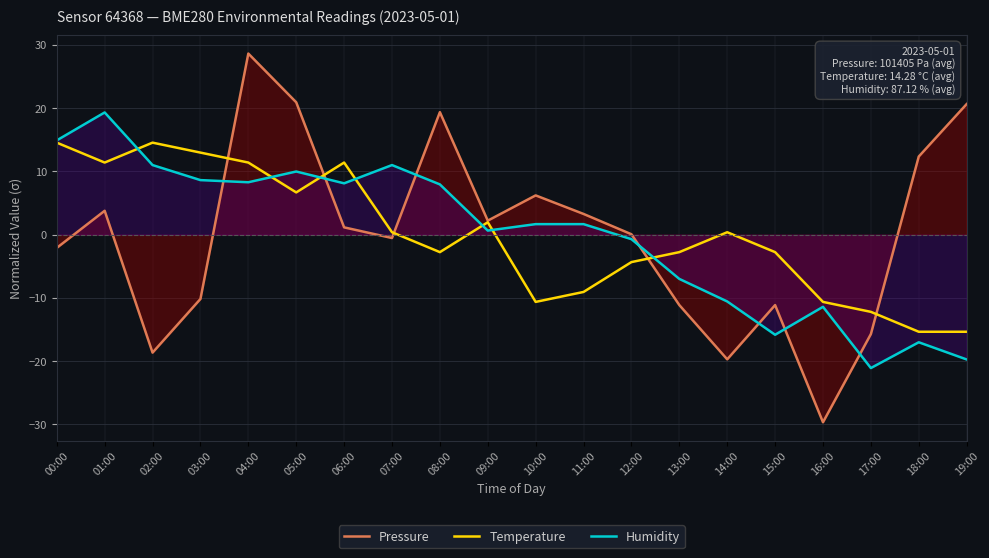

The Temperature series shows 0.7 at 07:00. True or false?

False